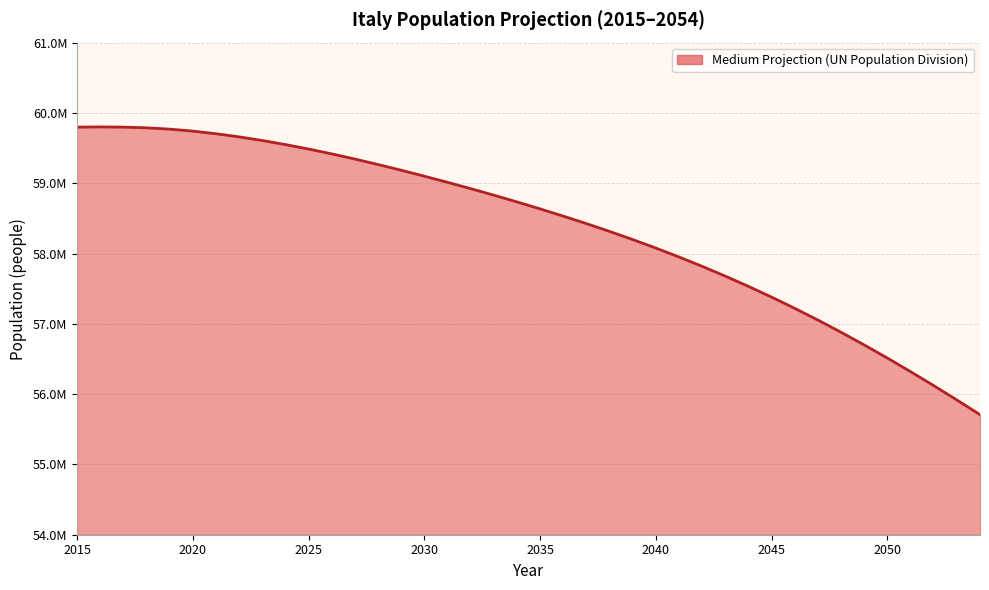

Rank the categories by value from lowest to highest.

2054, 2053, 2052, 2051, 2050, 2049, 2048, 2047, 2046, 2045, 2044, 2043, 2042, 2041, 2040, 2039, 2038, 2037, 2036, 2035, 2034, 2033, 2032, 2031, 2030, 2029, 2028, 2027, 2026, 2025, 2024, 2023, 2022, 2021, 2020, 2019, 2018, 2015, 2017, 2016